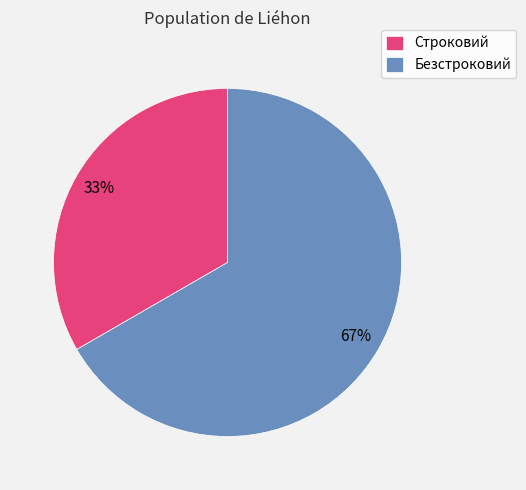

What is the majority slice?

Безстроковий